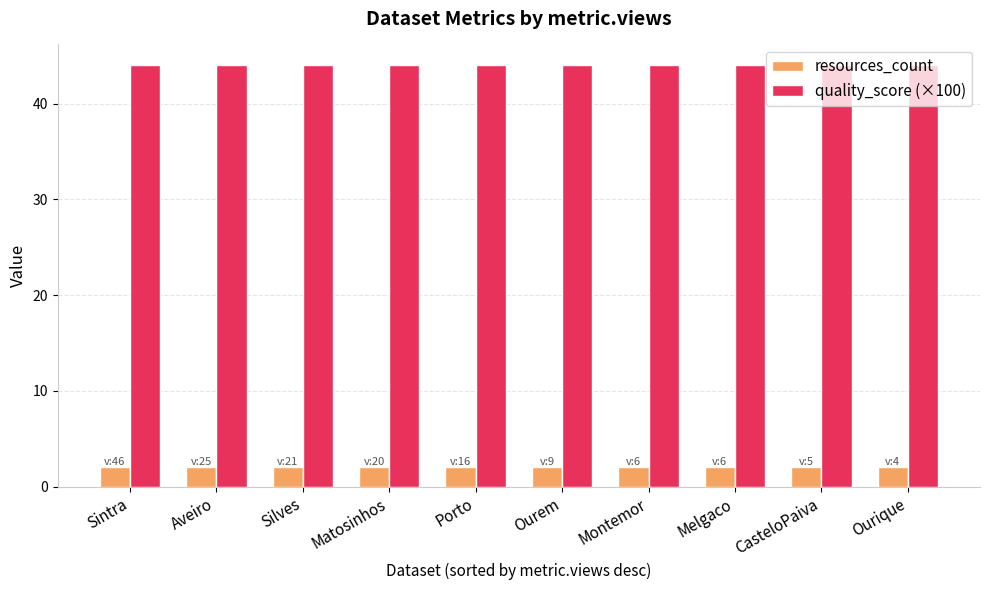

What is the maximum value shown in the chart?

44